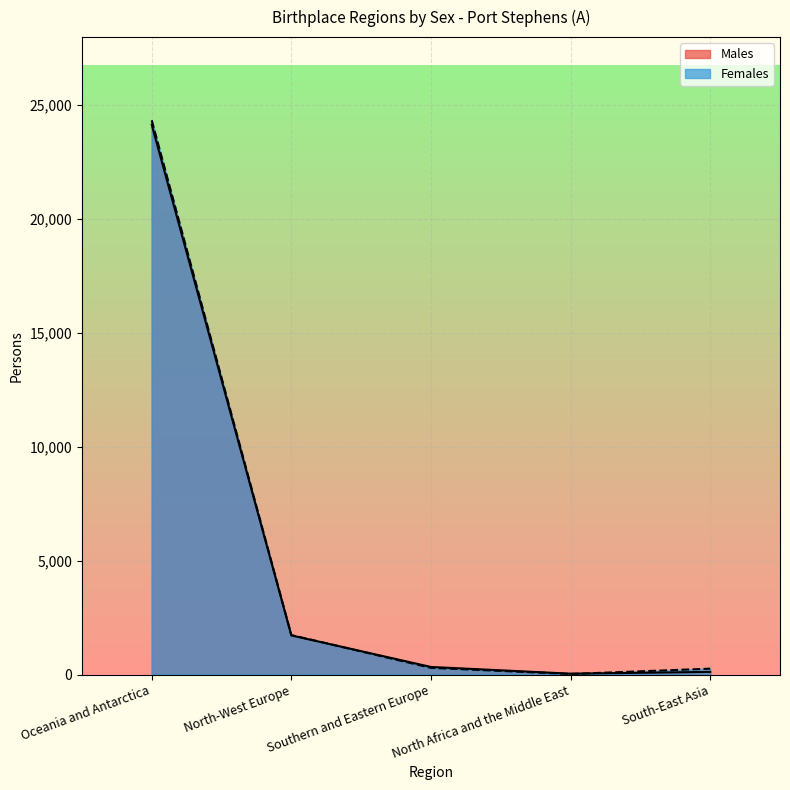

Reading right to left, extract all data points from this chart.

Males: South-East Asia=119	North Africa and the Middle East=40	Southern and Eastern Europe=335	North-West Europe=1718	Oceania and Antarctica=24114
Females: South-East Asia=260	North Africa and the Middle East=27	Southern and Eastern Europe=296	North-West Europe=1734	Oceania and Antarctica=24309